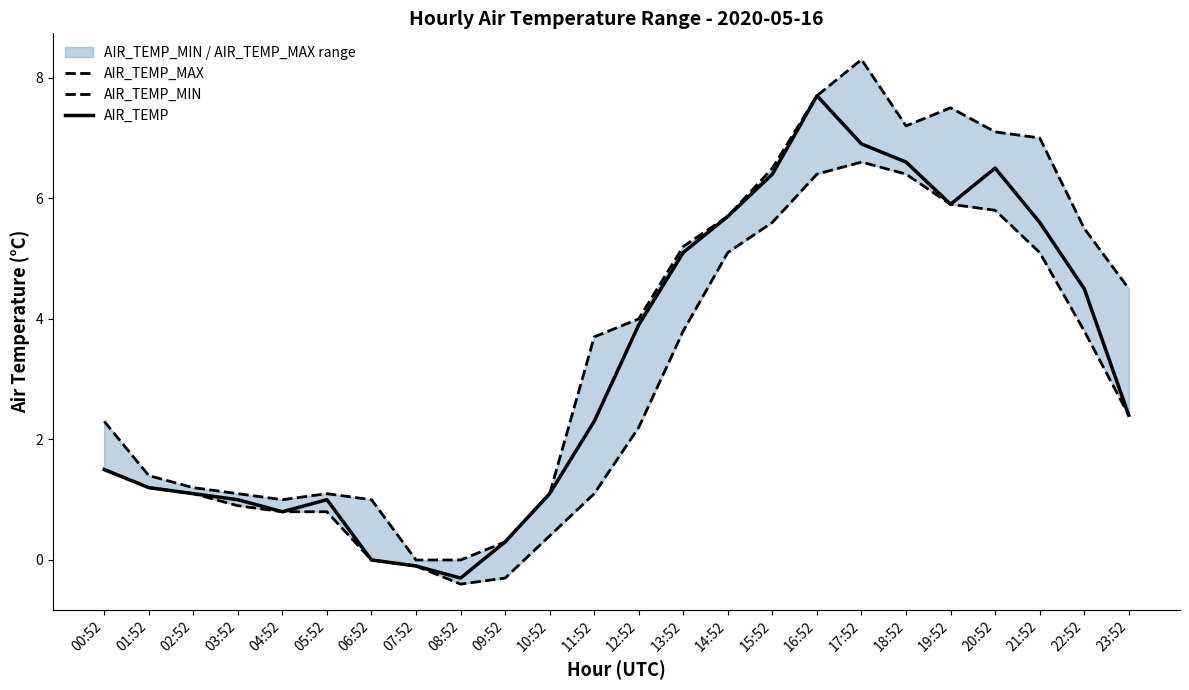

Between 20:52 and 23:52, which series saw the biggest shift?

AIR_TEMP